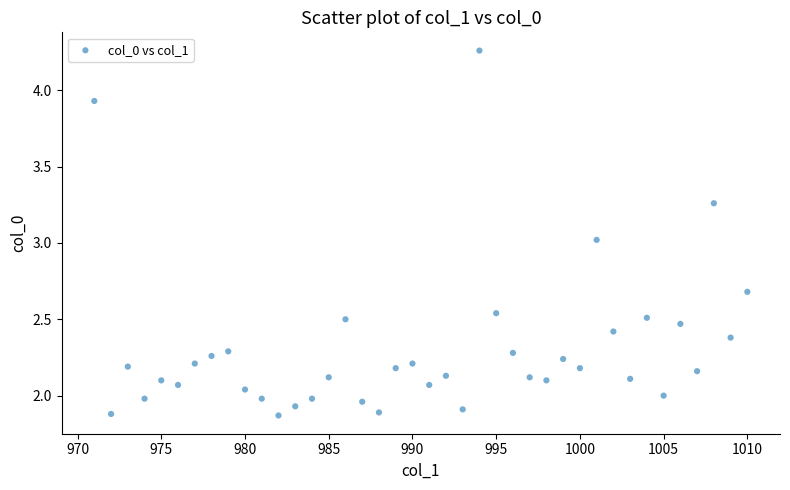

What is the range of Y values (max minus min)?

2.4